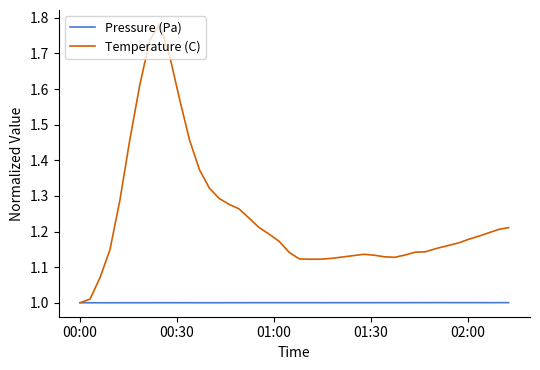

How many lines are shown in the chart?

2